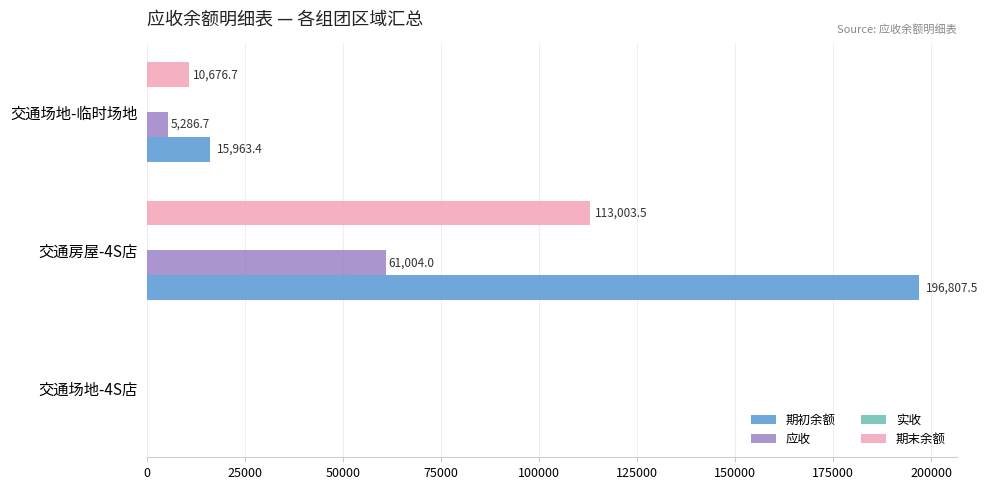

Count the number of categories in the chart.

3